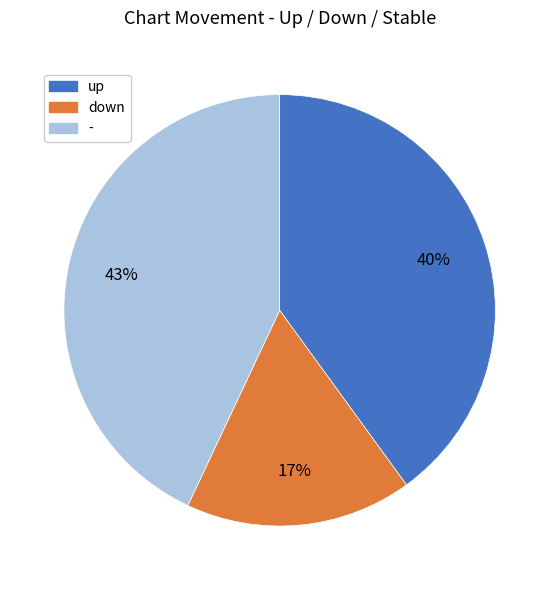

Count the number of slices in the pie.

3